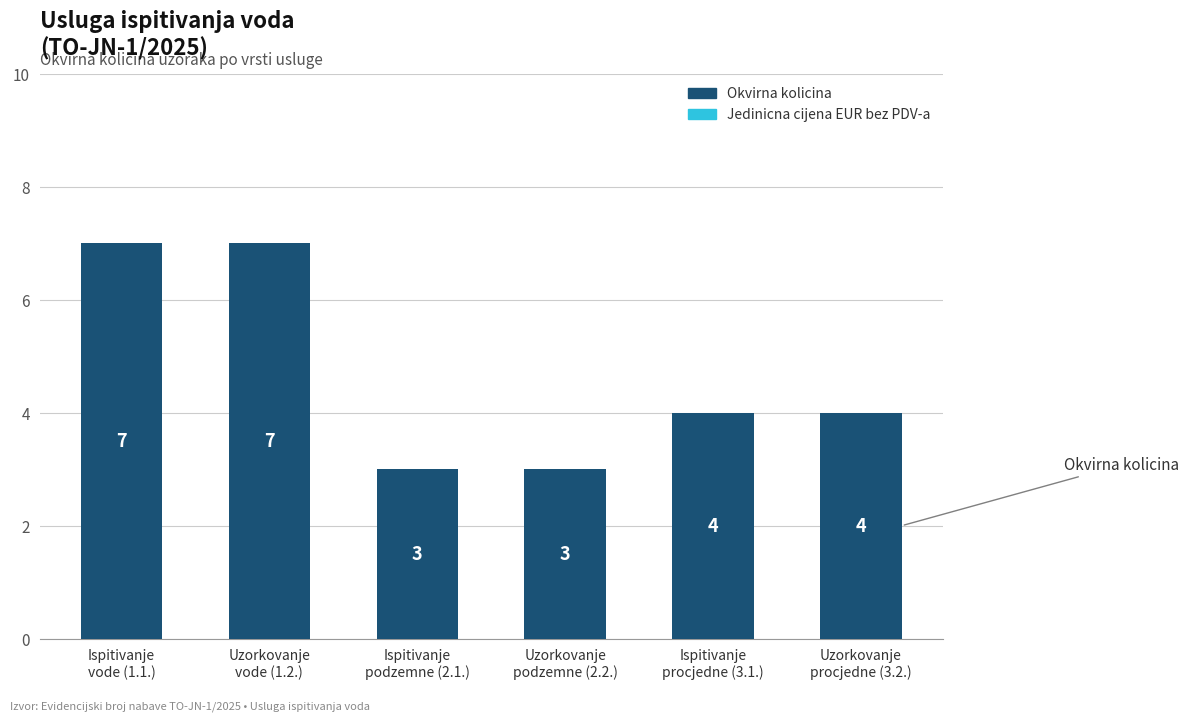

How many values are between 3 and 7?

6